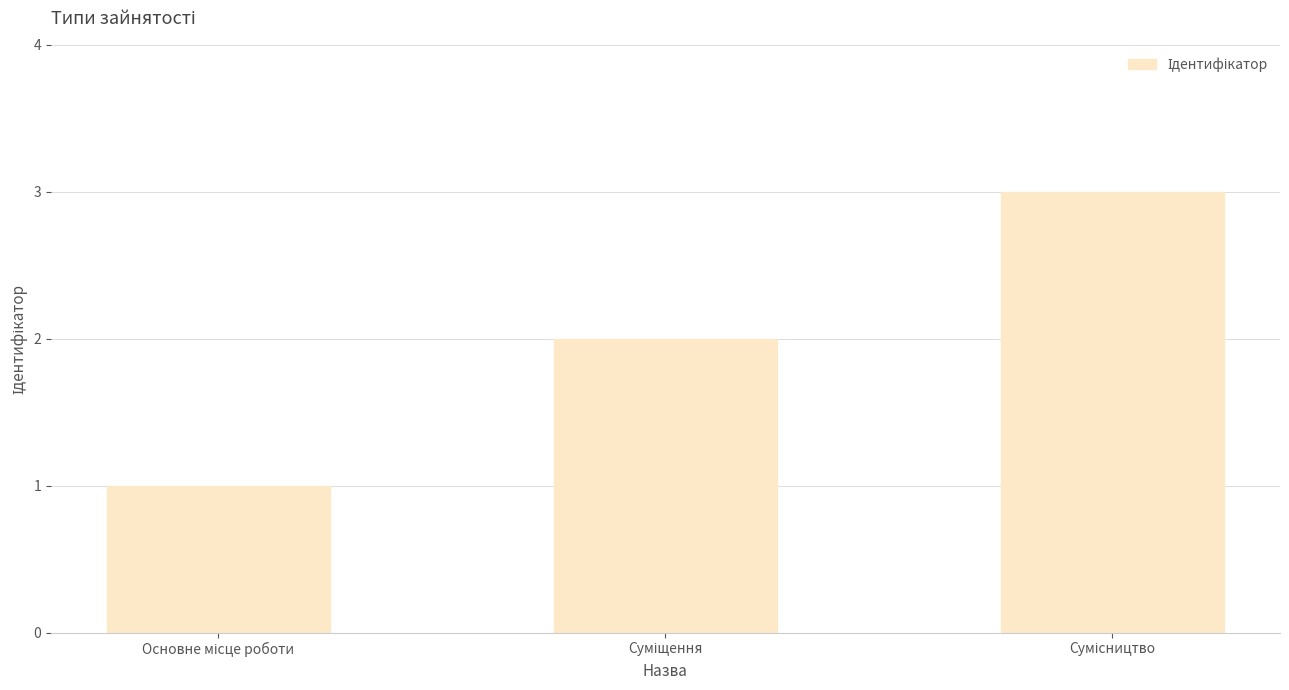

What is the sum of all values?

6